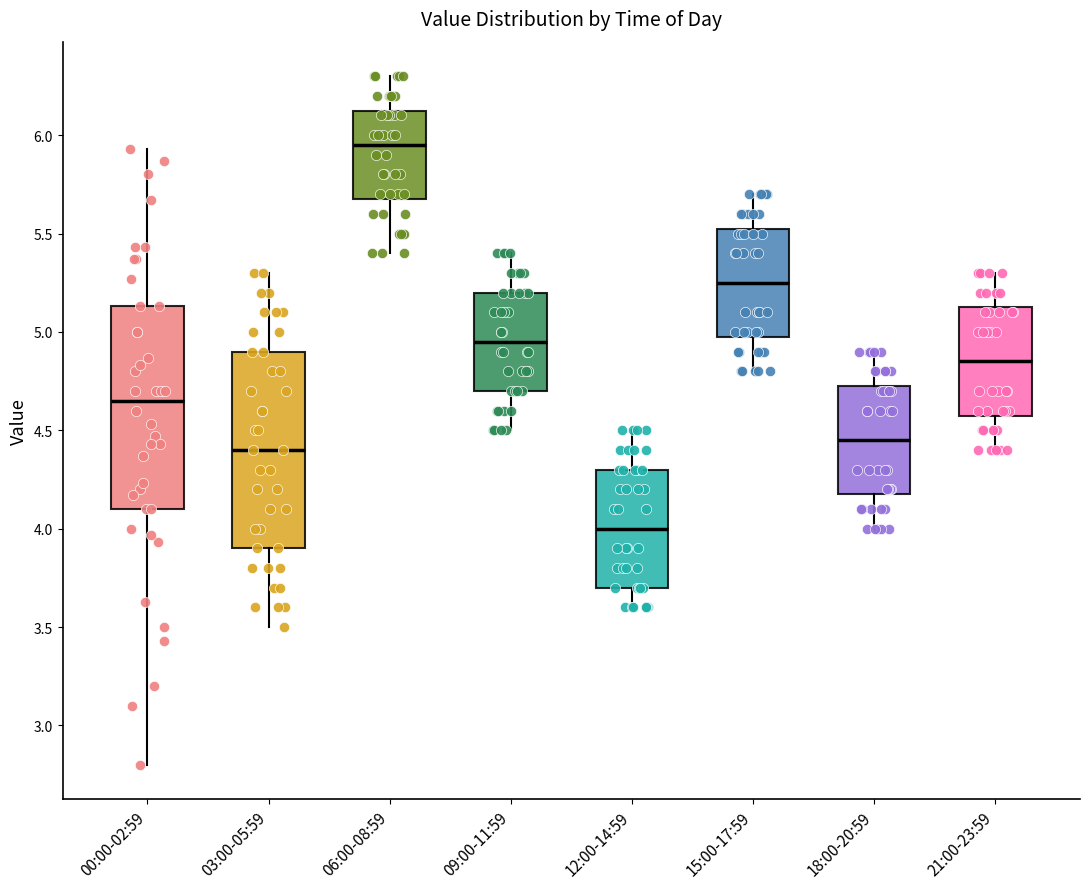

Where does the median line of the box for 03:00-05:59 sit on the y-axis? The values are not printed on the chart, so give them approximately, as read against the axis.

4.40